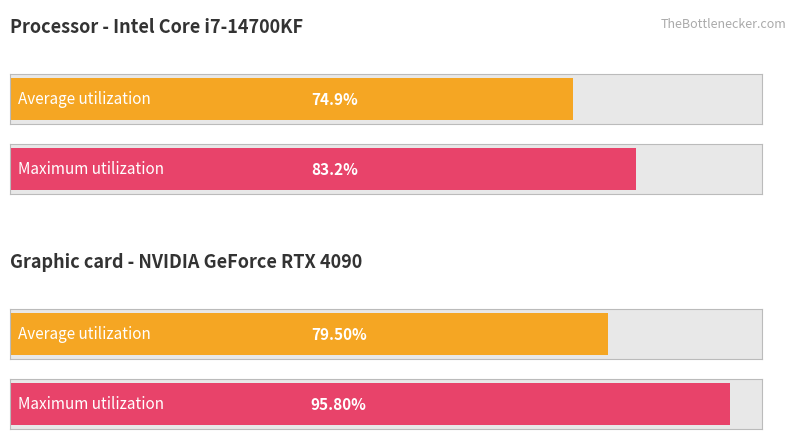

Rank the series at 6 from lowest to highest value.

Average utilization, Maximum utilization